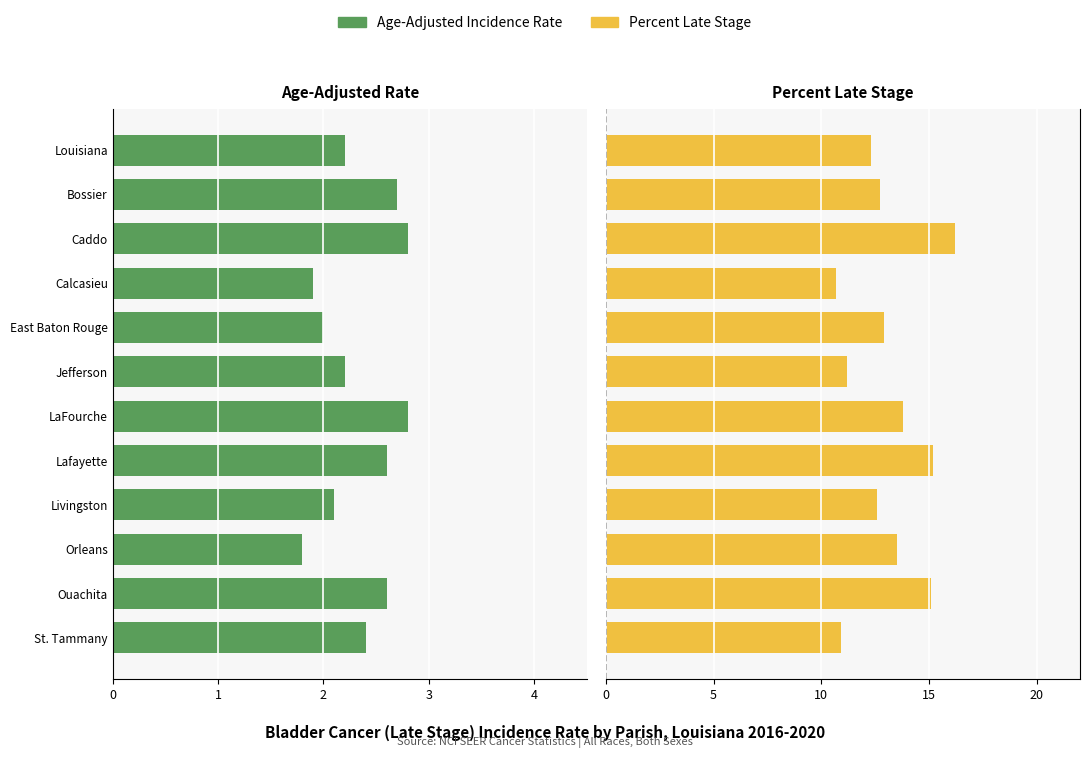

How many data points does each series have?

12